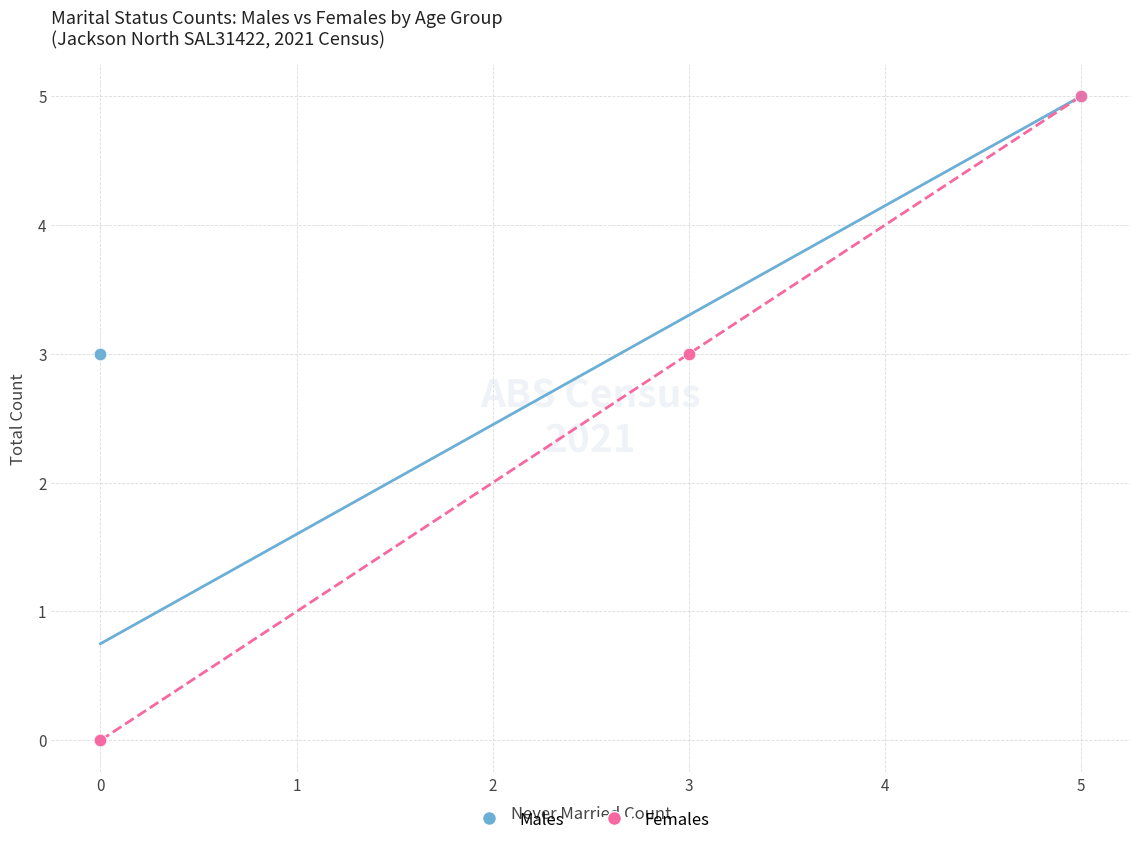

What are all the series names shown in the legend?

Males, Females